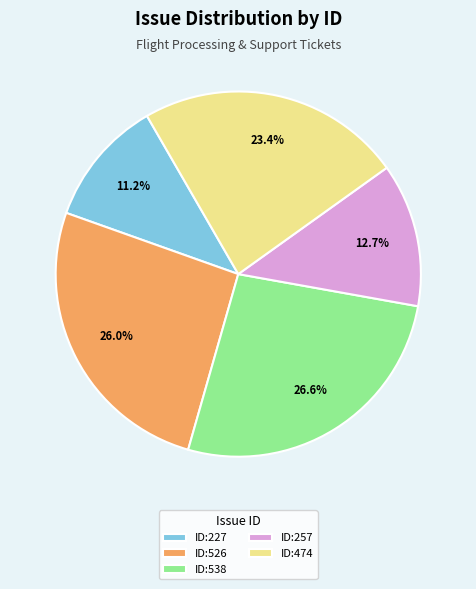

Is there any slice that represents more than half of the pie?

No